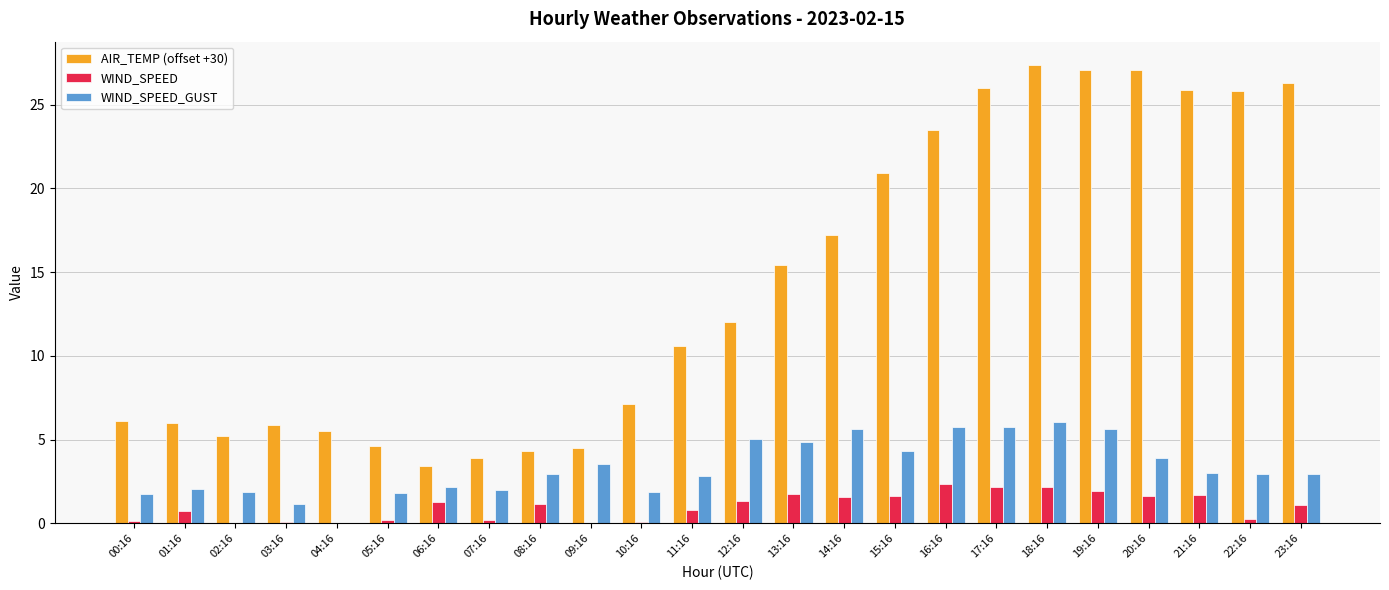

At which label is AIR_TEMP (offset +30) closest to 15?

13:16